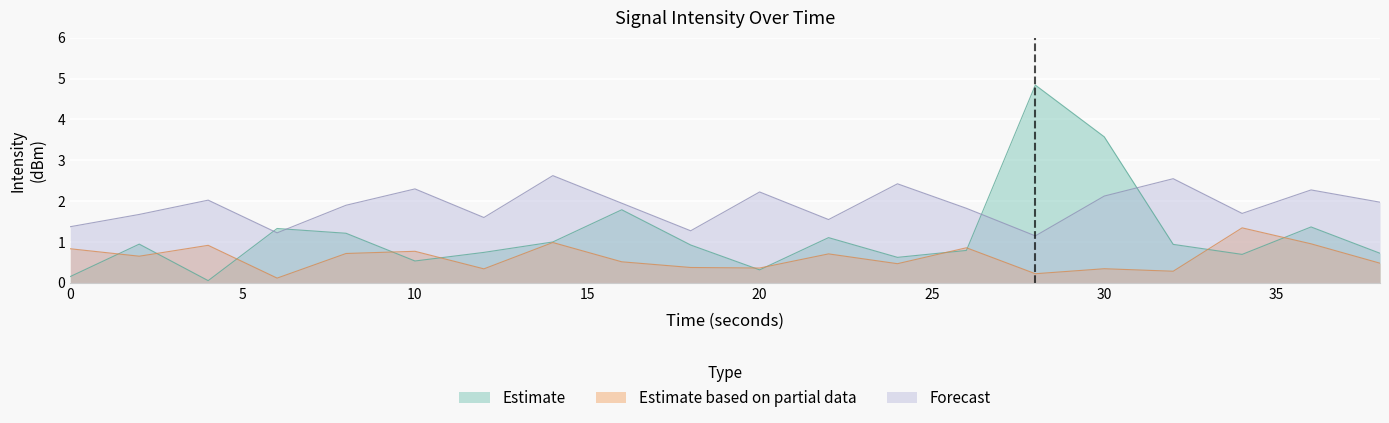

List the series in order of their peak value, highest first.

Estimate, Forecast, Estimate based on partial data